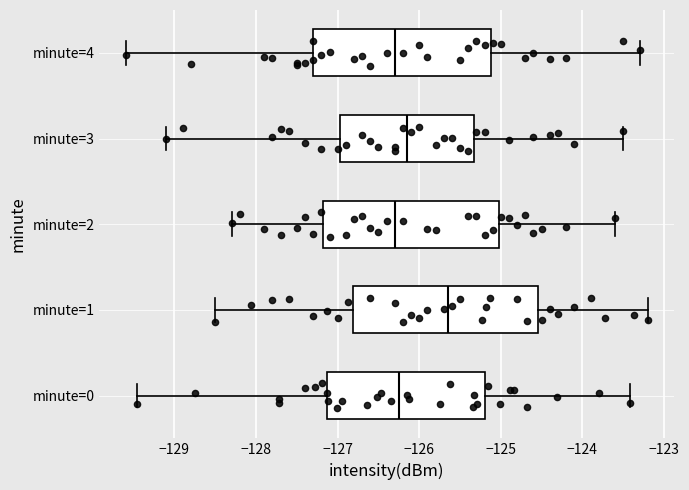

Where is the right edge of the box for minute=4 on the x-axis? The values are not printed on the chart, so give them approximately, as read against the axis.

-125.1